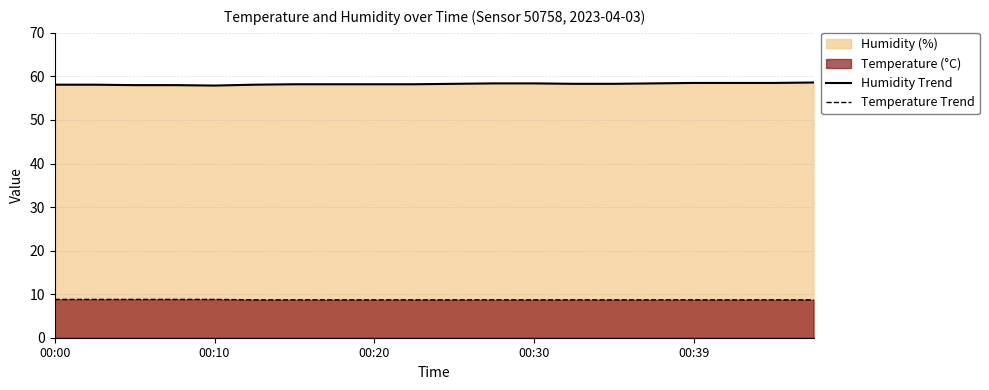

What is the spread (max minus min) of values at 14?

49.6